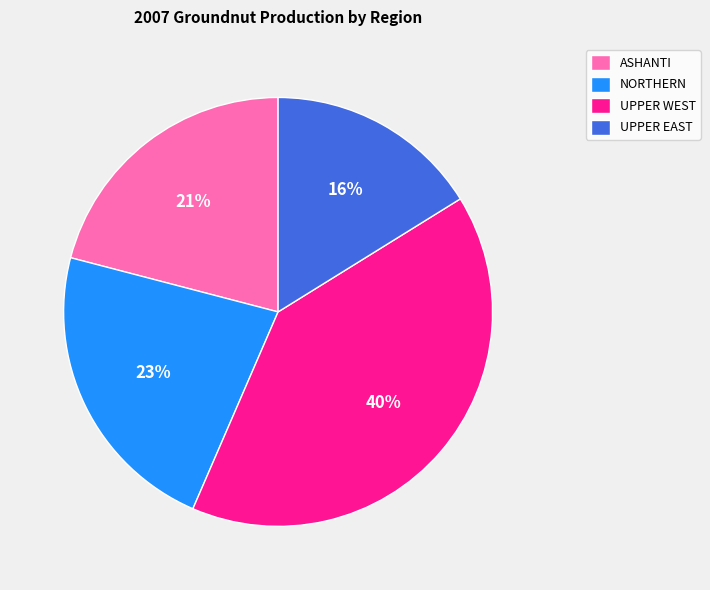

Is the sum of ASHANTI and UPPER EAST greater than half?

No